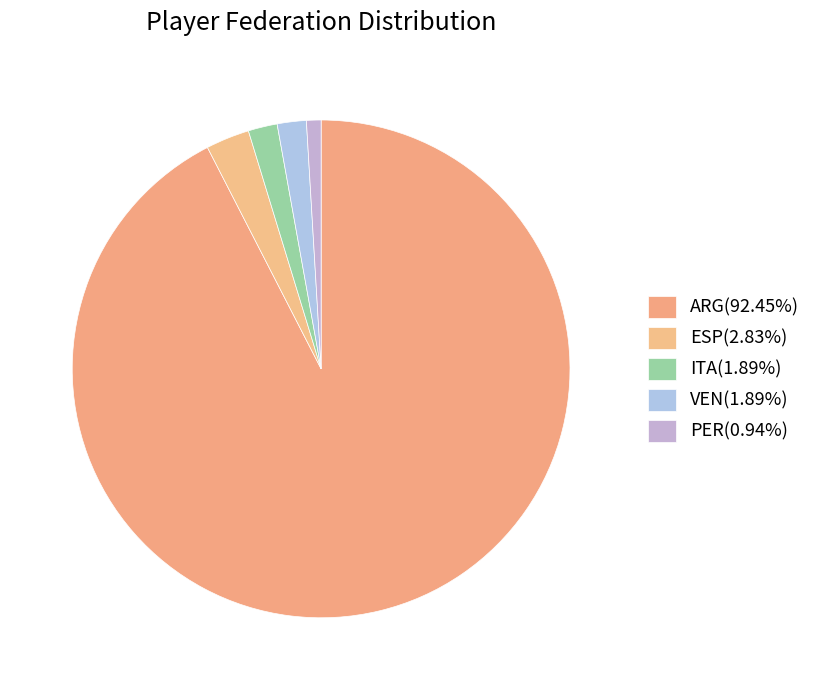

Which slice represents more than half of the pie?

ARG